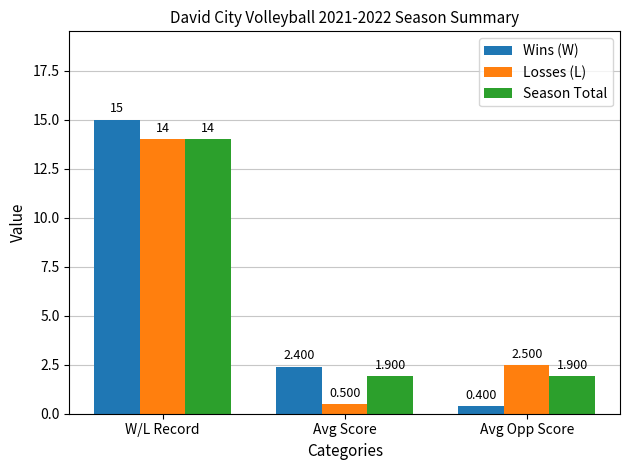

What position from the left is W/L Record?

1